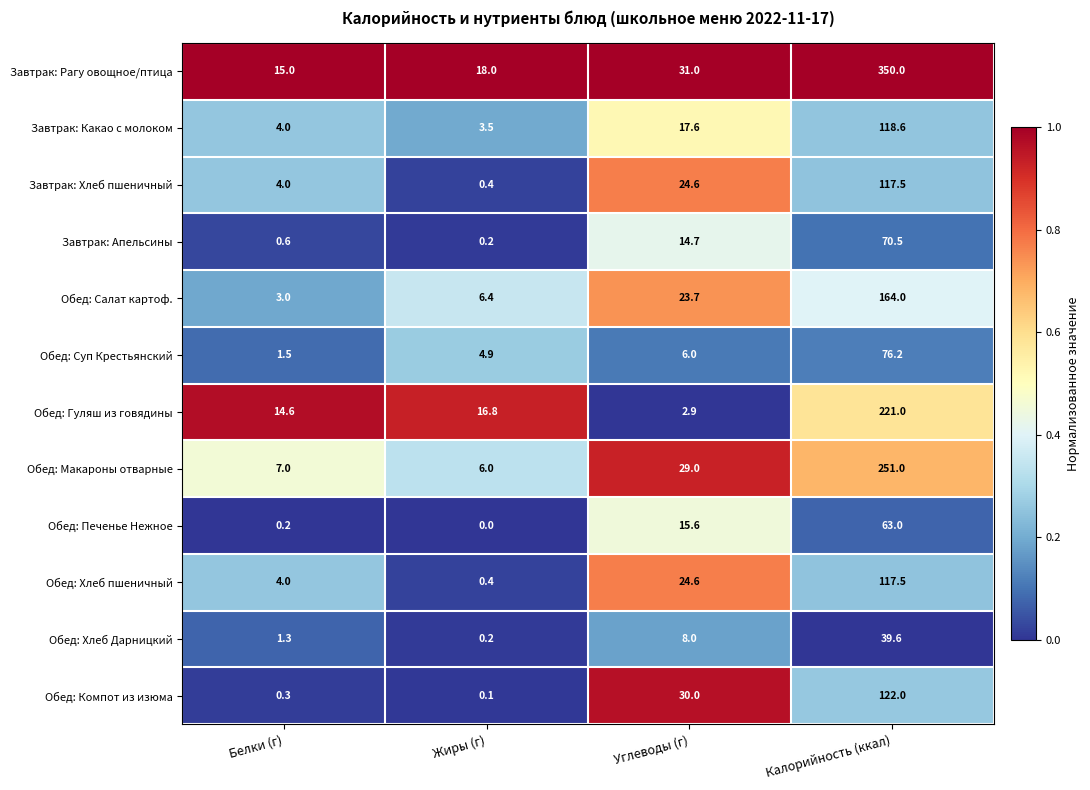

What is the total value across all series at Жиры (г)?

56.9